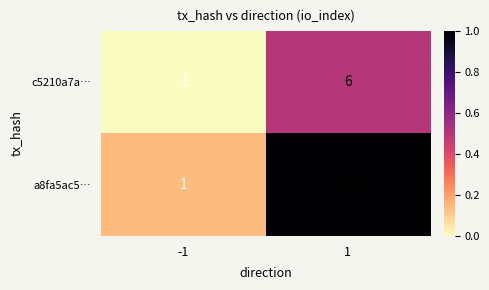

Rank the series at 1 from lowest to highest value.

c5210a7a…, a8fa5ac5…